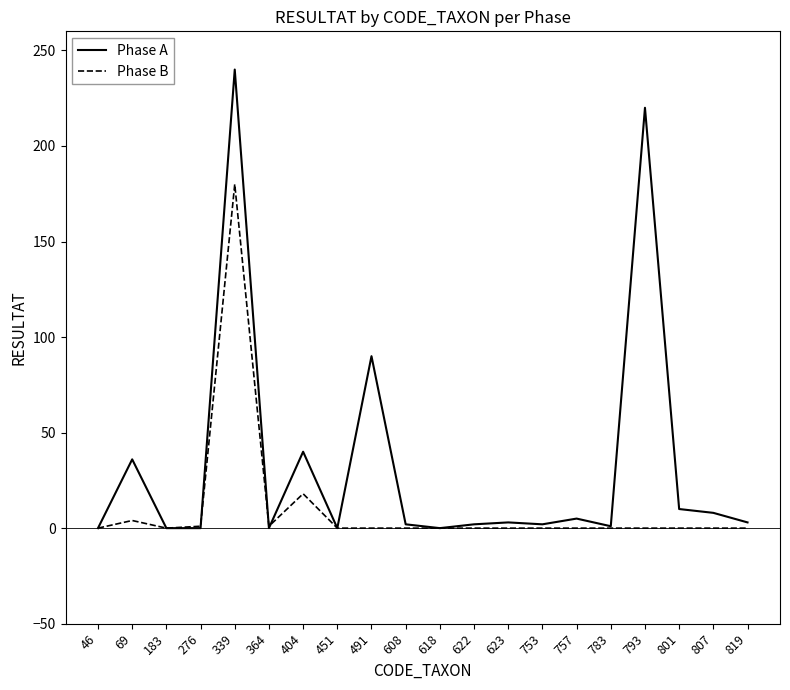

Where does the Phase A series first go above 3?

69